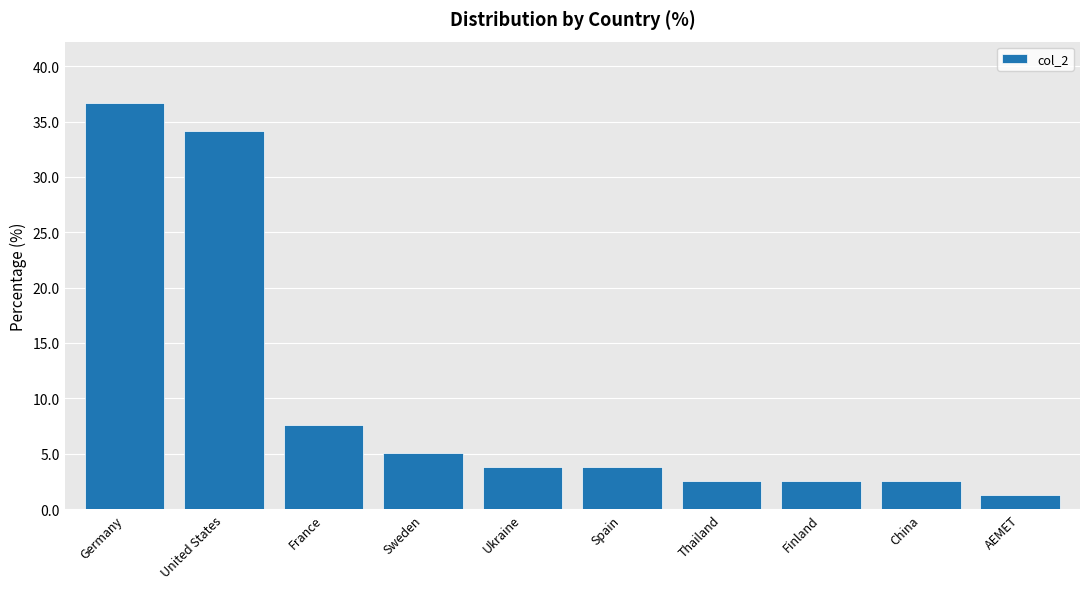

How many series are shown in this chart?

1